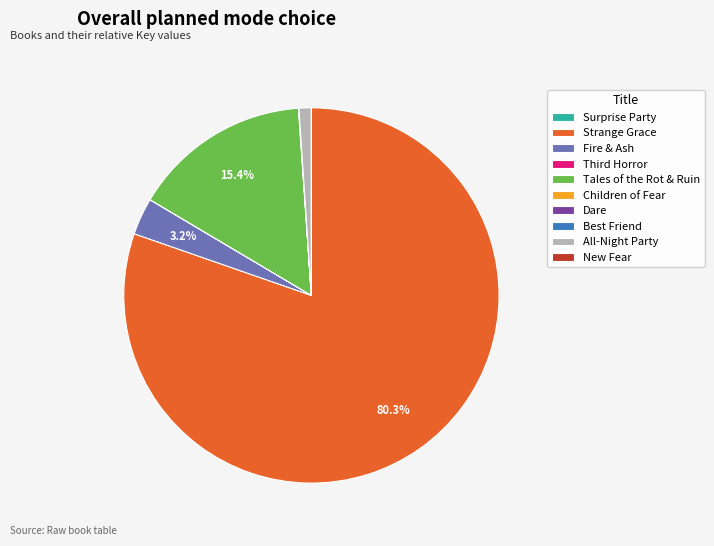

Which category accounts for the majority?

Strange Grace